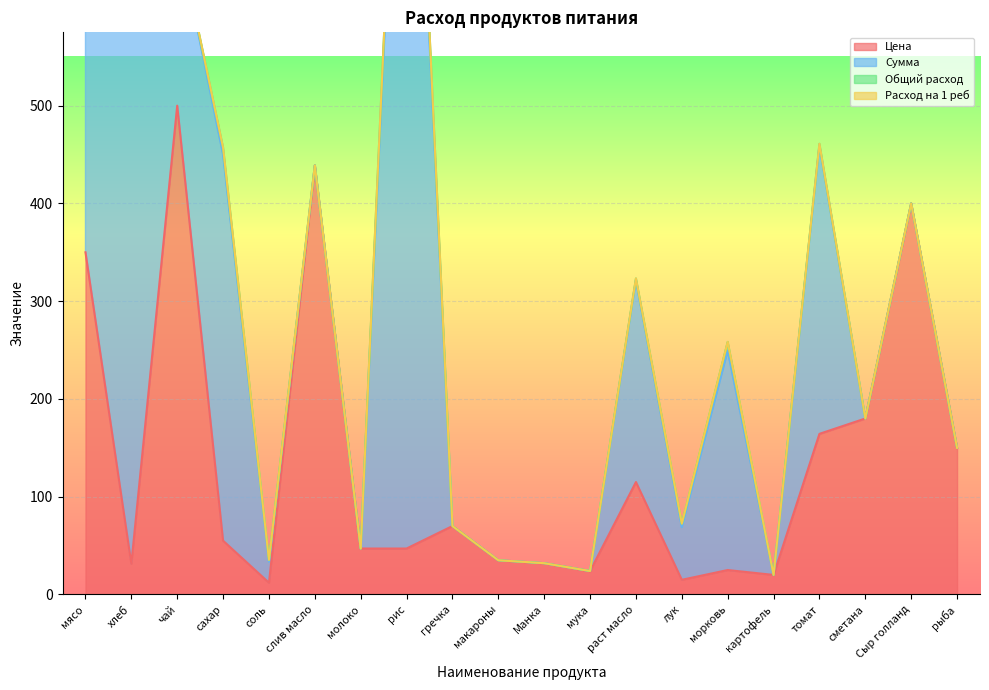

Reading left to right, extract all data points from this chart.

Цена: 350.0	31.4	500.0	55.0	12.0	438.9	47.0	47.0	70.0	35.0	32.0	24.0	115.0	15.0	25.0	20.0	164.3	180.0	400.0	150.0
Сумма: 14211.1	962.9	679.9	457.1	35.3	438.9	47.0	1081.0	70.0	35.0	32.0	24.0	323.2	72.5	258.4	20.0	461.0	180.0	400.0	150.0